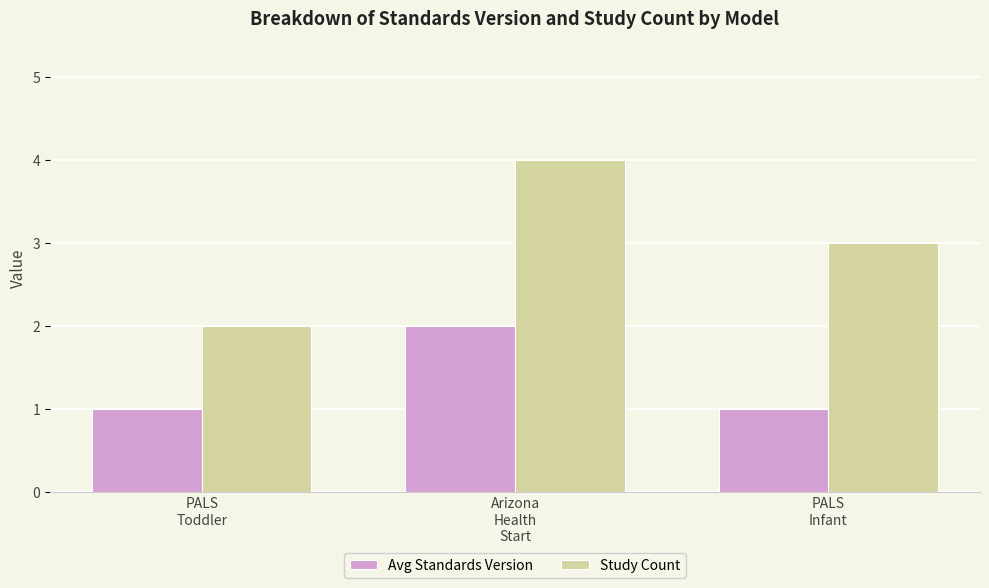

How many data points in Study Count are less than 3?

1